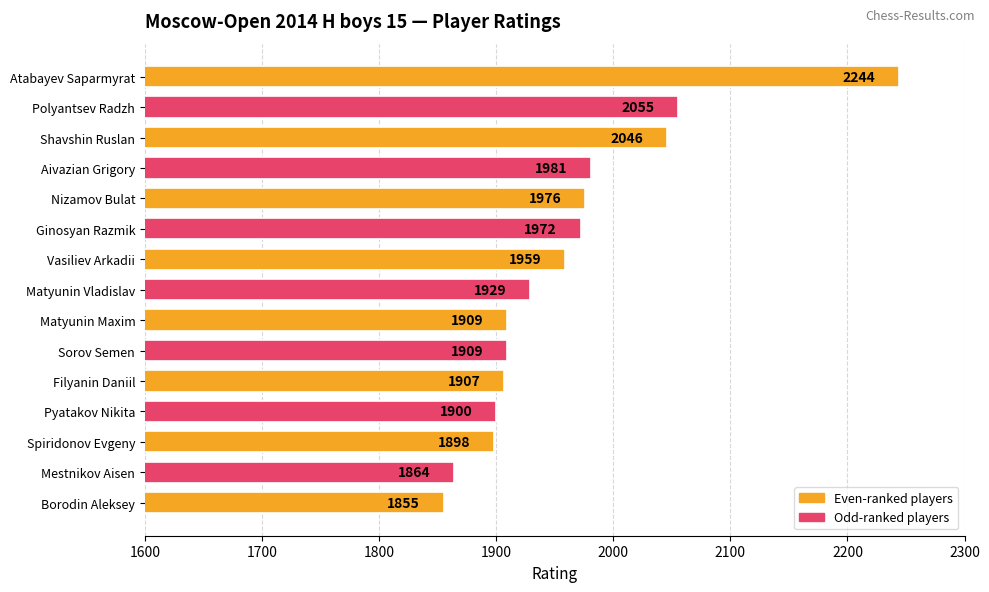

Where is the data nearest to the value 2049?

Shavshin Ruslan